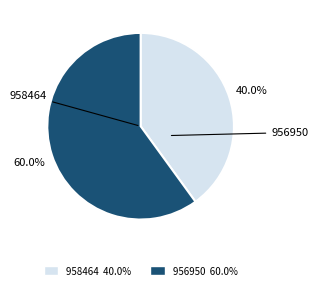

How many slices are in this pie chart?

2